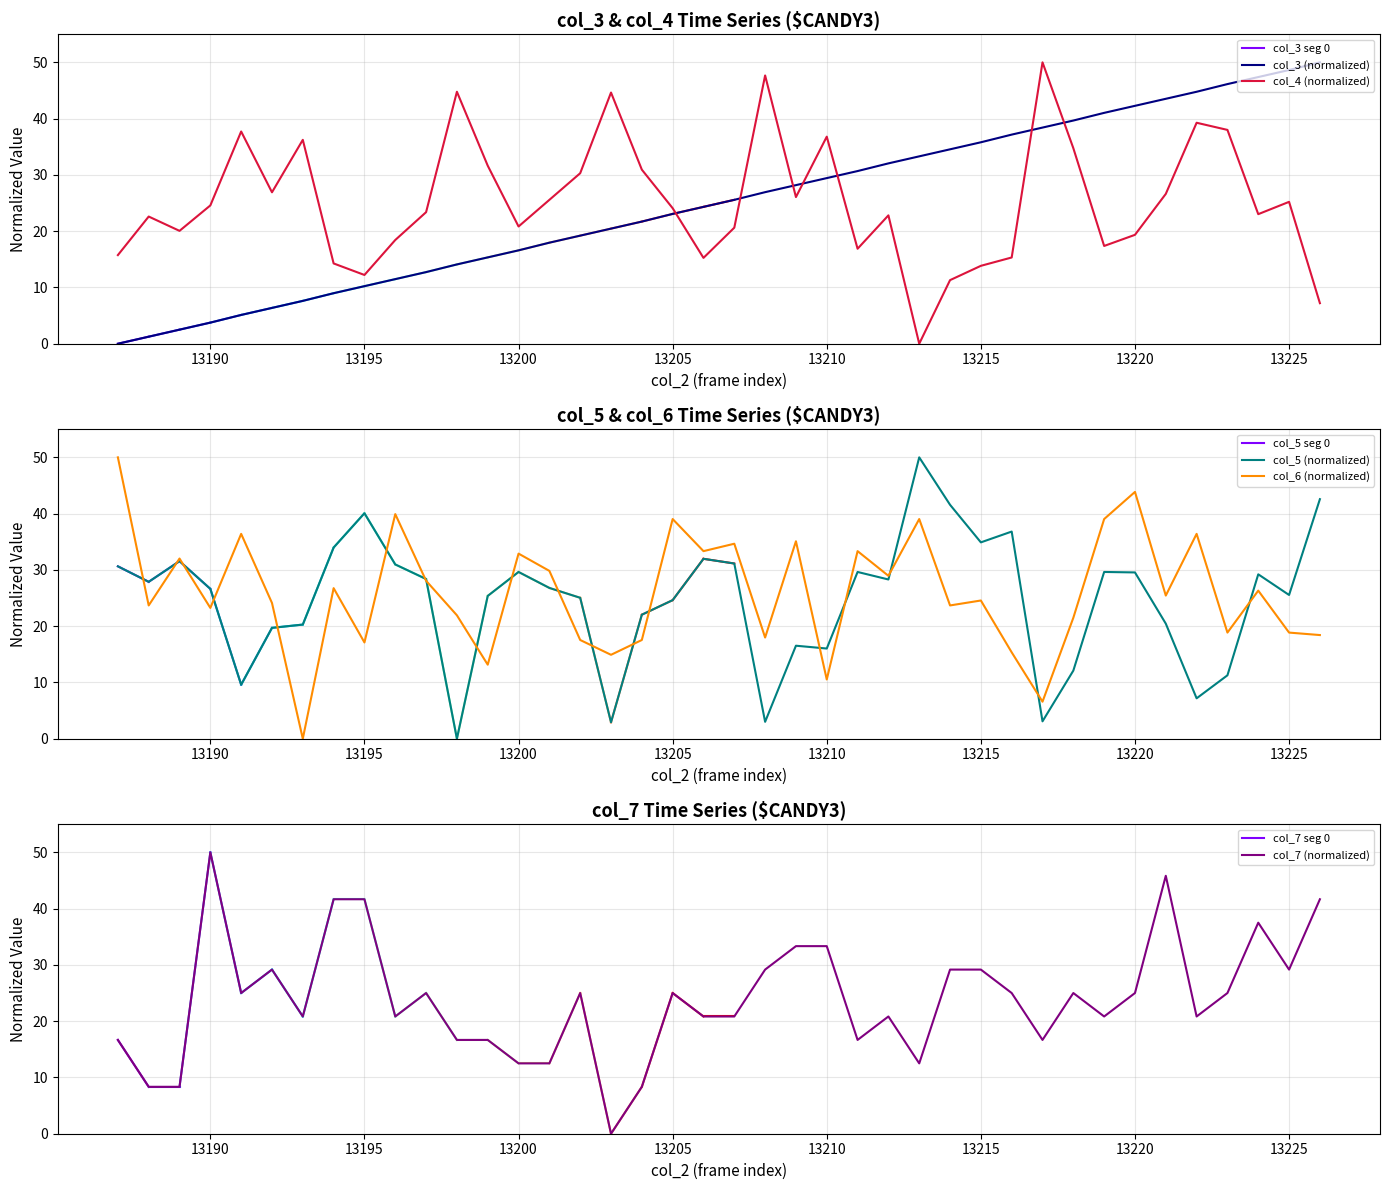

Where do col_4 and col_5 first cross each other?

13190 and 13191